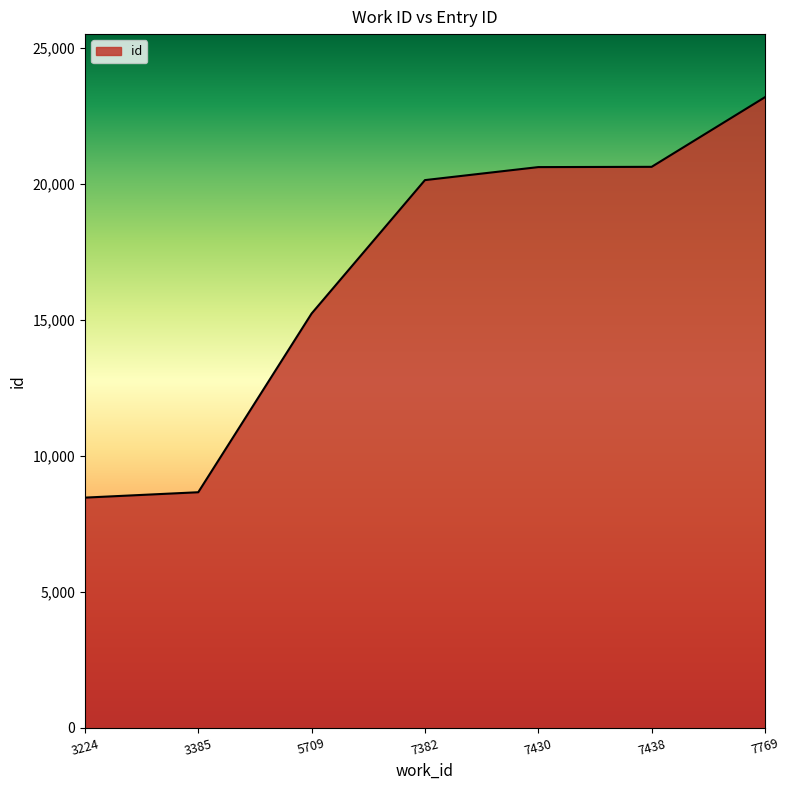

True or false: there are more than 1 points higher than both neighbors.

False